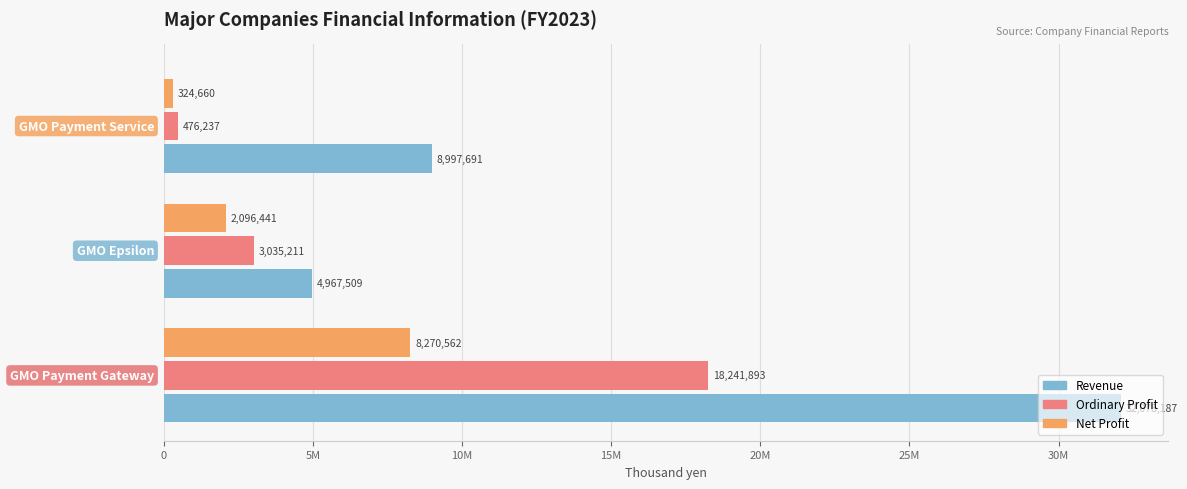

Reading right to left, transcribe all the data shown in this chart.

Revenue: 8997691	4967509	32078187
Ordinary Profit: 476237	3035211	18241893
Net Profit: 324660	2096441	8270562